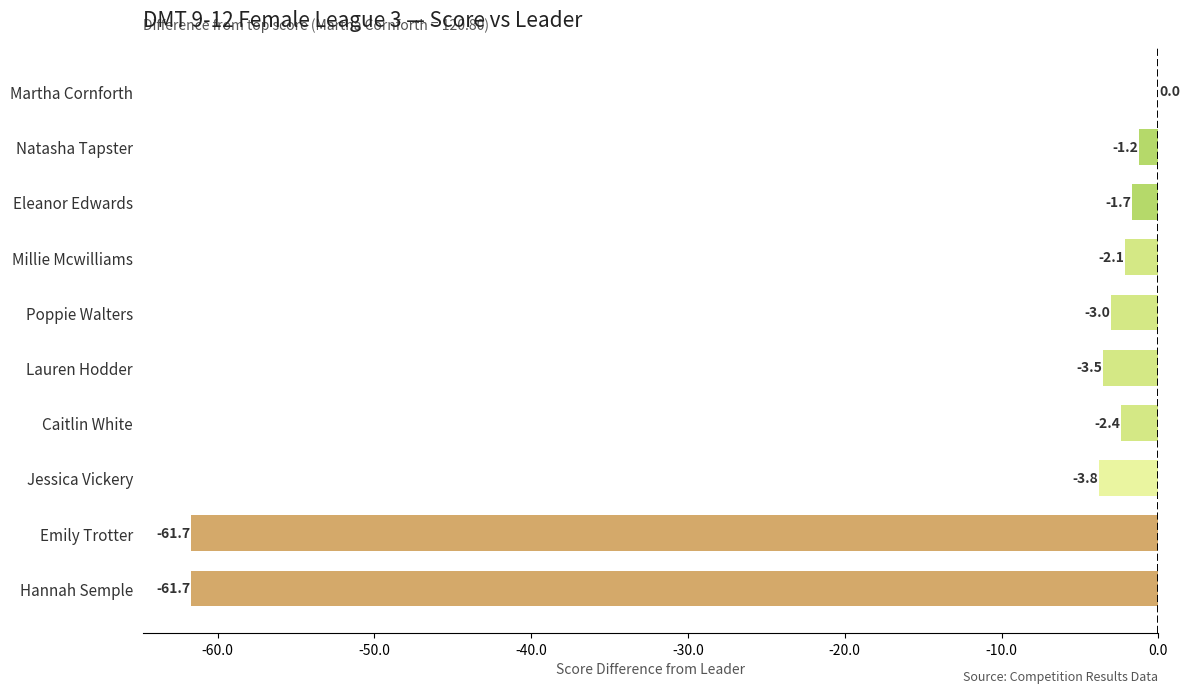

Where is the data nearest to the value -30?

Jessica Vickery